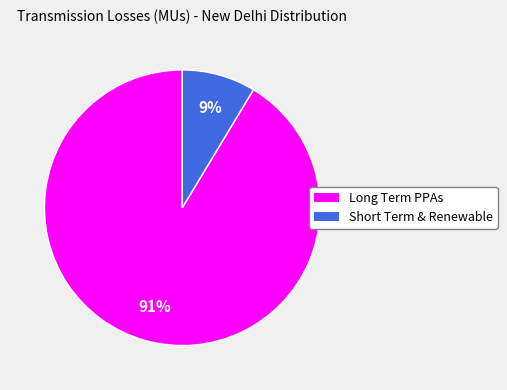

To the nearest percent, what percentage of the pie is Long Term PPAs?

91%